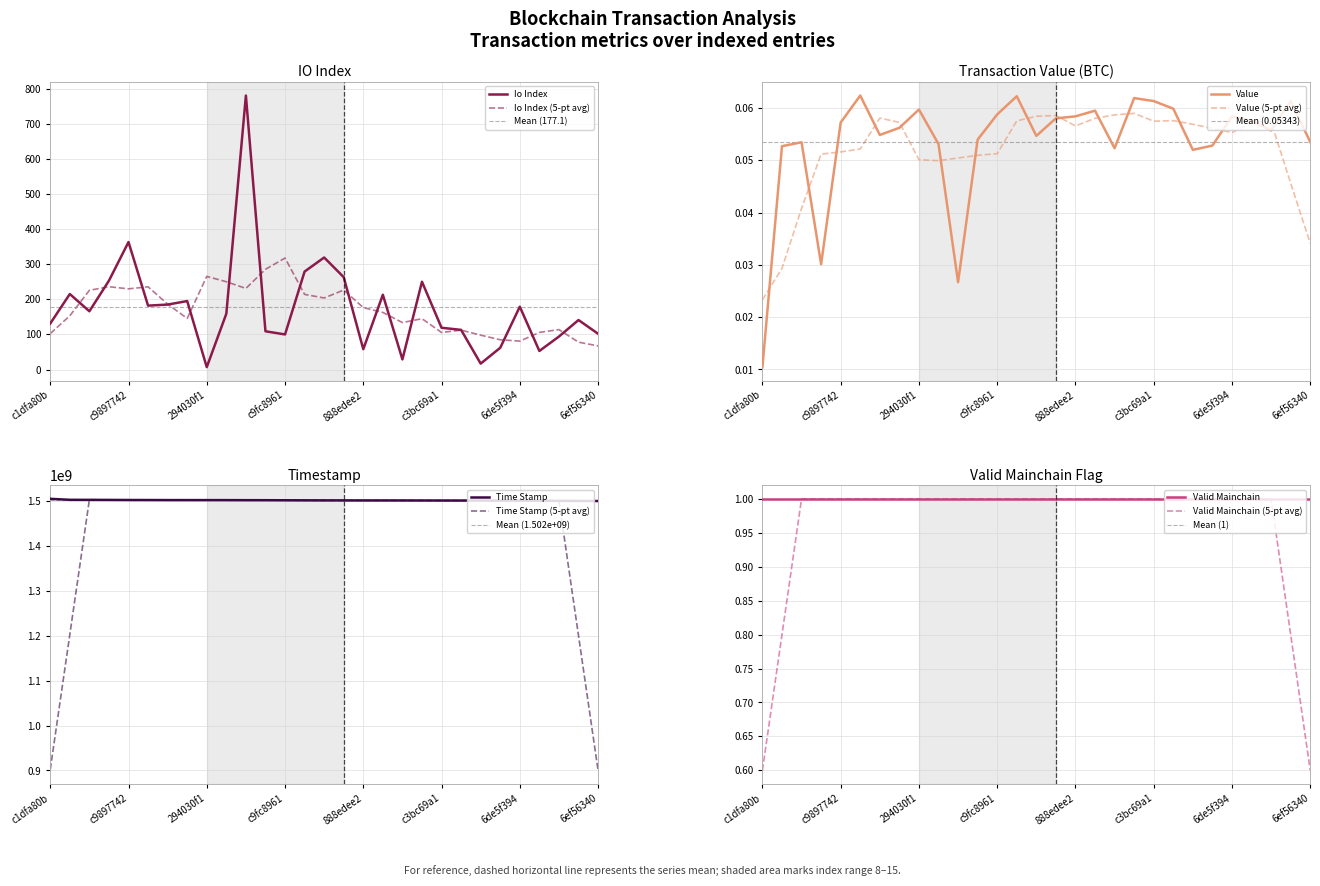

At which label is Io Index closest to 393?

c9897742